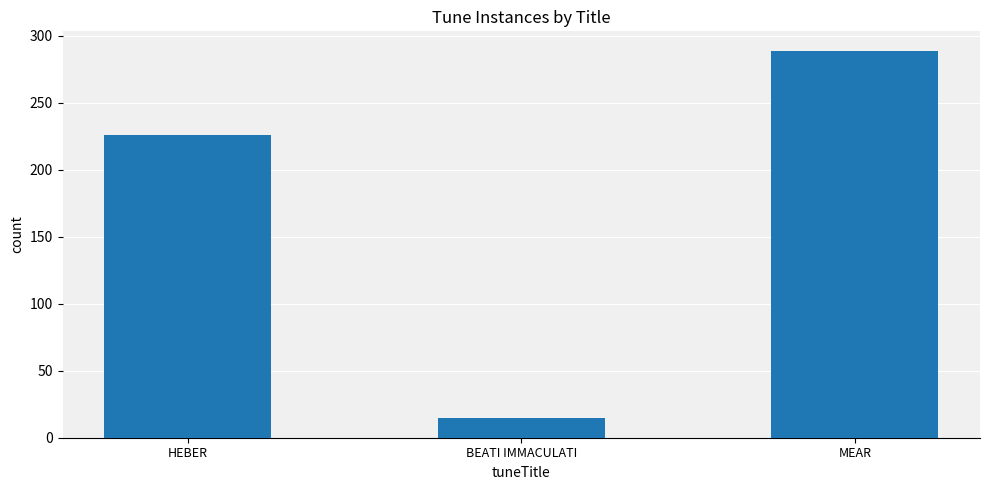

How many data points does each series have?

3